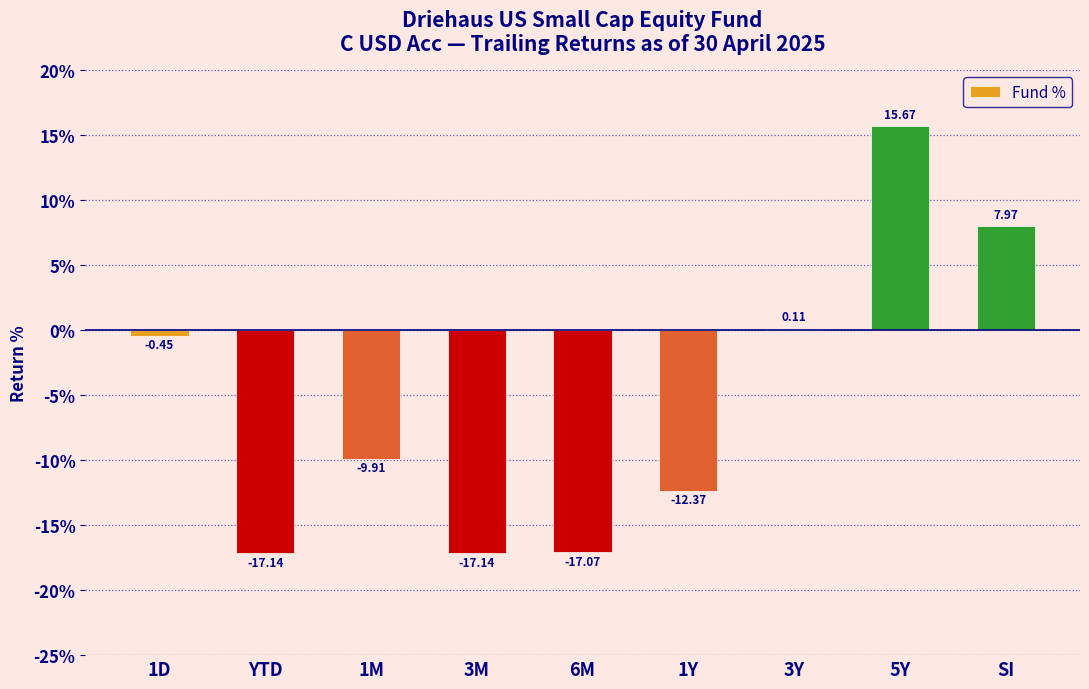

Count the number of data series in this chart.

1